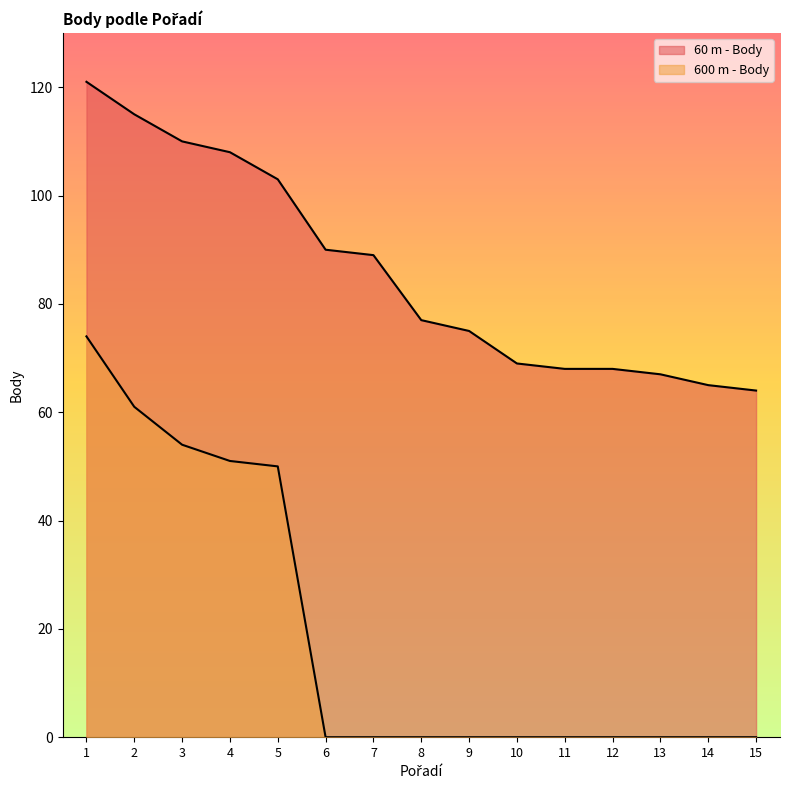

How many lines are shown in the chart?

2